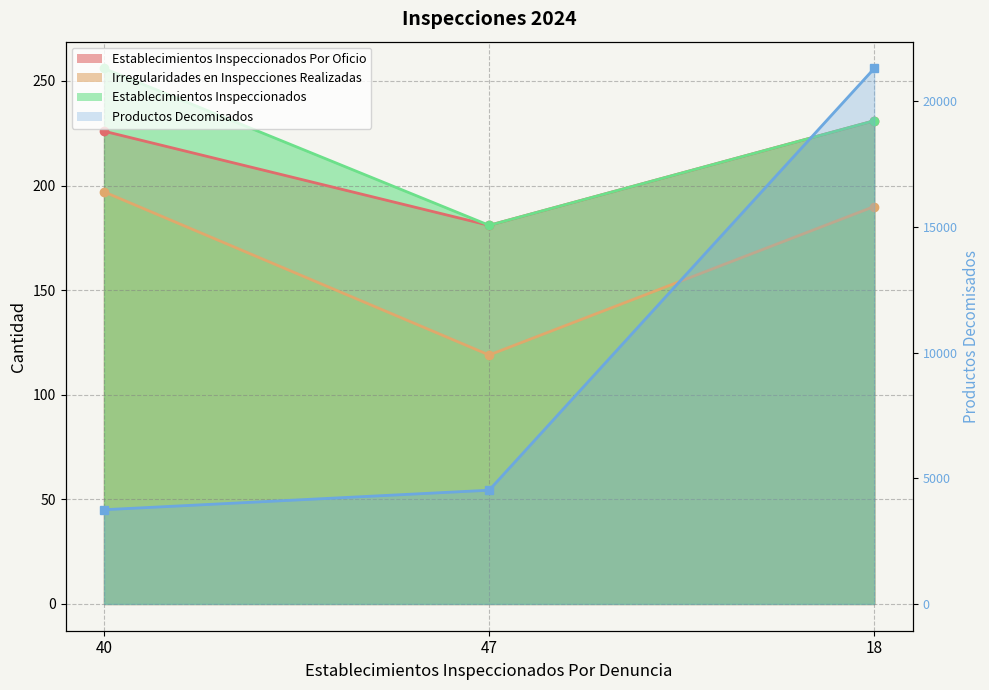

Does the chart display data point markers on the line(s)?

Yes